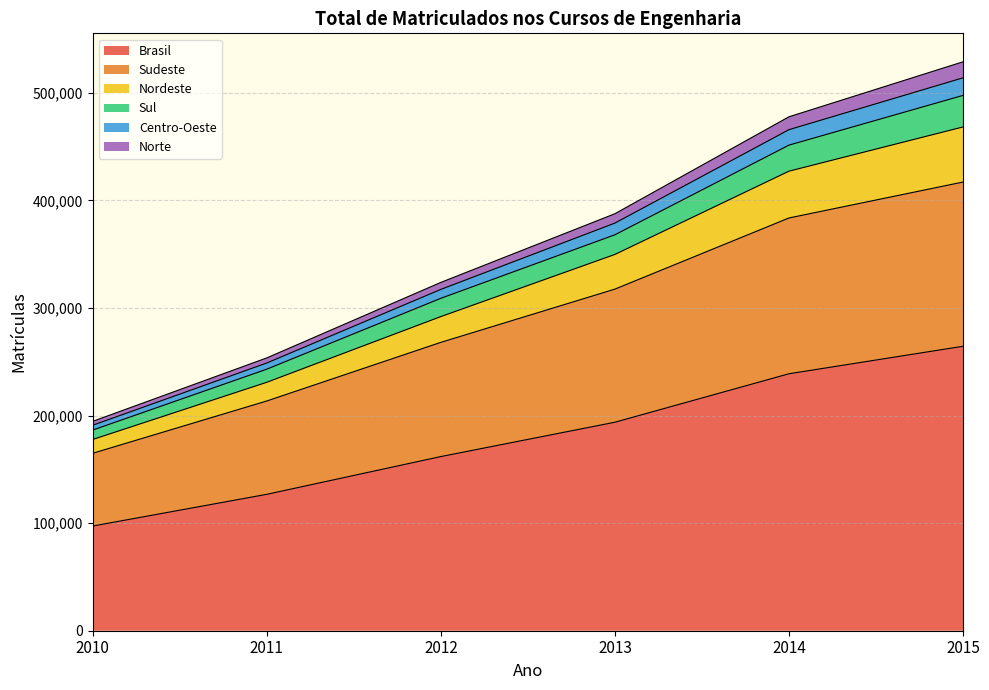

Rank the categories by Centro-Oeste value from highest to lowest.

2015, 2014, 2013, 2012, 2011, 2010